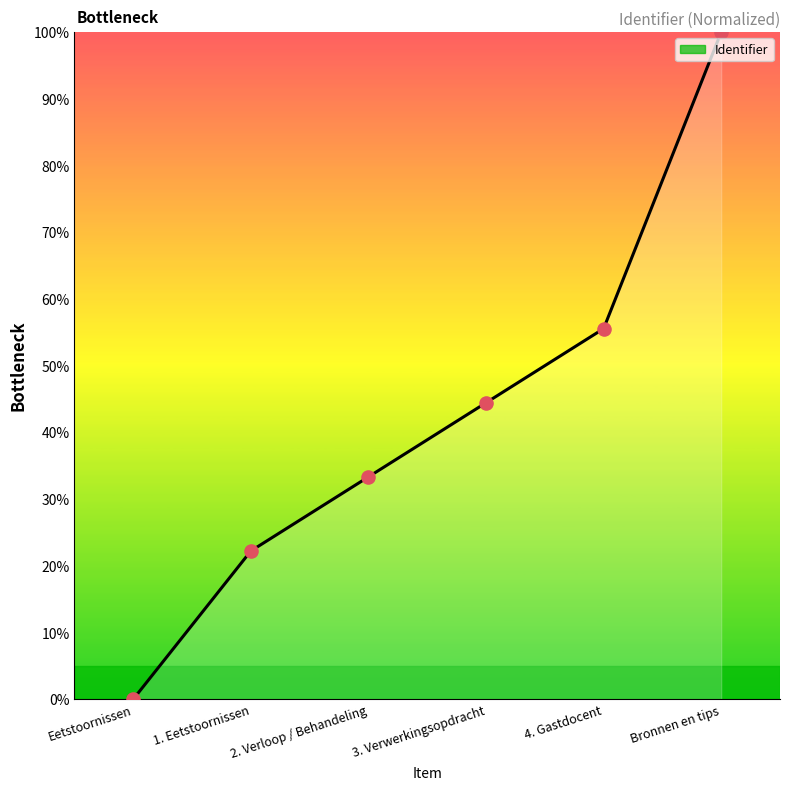

What is the change in value from Eetstoornissen to Bronnen en tips?

+100.0